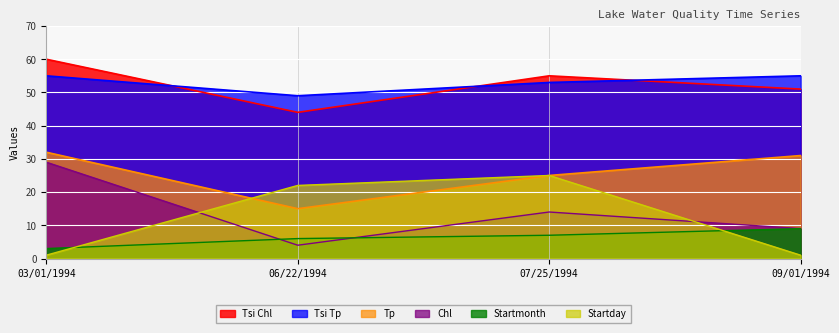

Which series has the largest range (max minus min)?

Chl